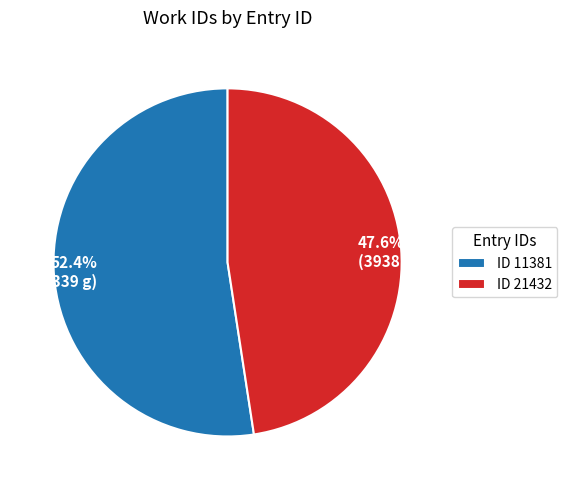

Is there any slice that represents more than half of the pie?

Yes